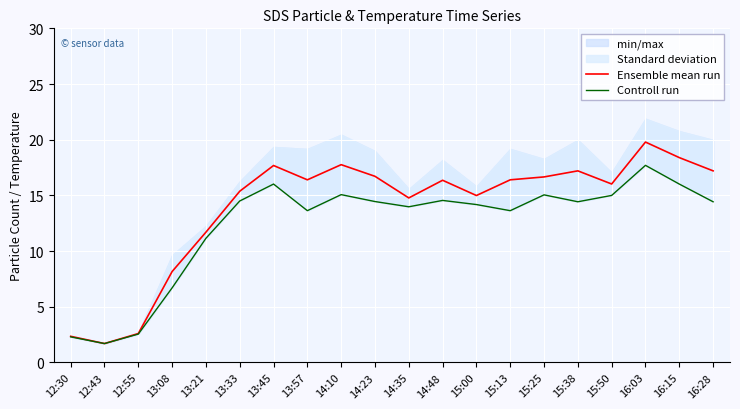

At which label does Controll run first exceed 14?

13:33